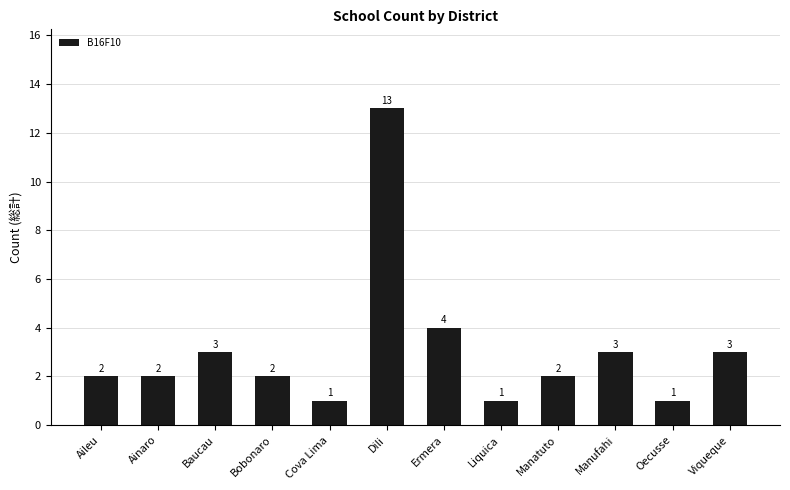

How many data points are less than 2?

3